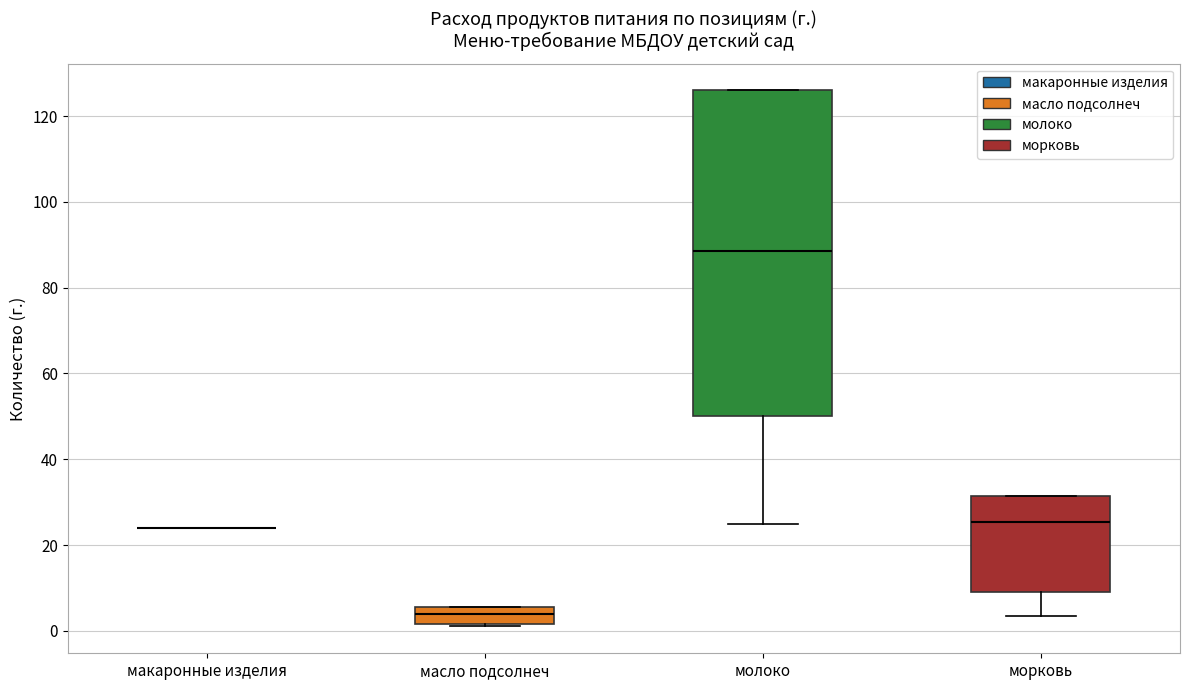

Reading left to right, transcribe this box plot: for each box, give where its median line is, the range the box spans, and where its two whiskers end, as read against the y-axis. The values are not printed on the chart, so give them approximately, as read against the axis.

макаронные изделия: box collapsed to a line at 24, whiskers 24 to 24
масло подсолнеч: median 4, box 2 to 6, whiskers 2 (just below the box's lower edge) to 6
молоко: median 88, box 50 to 126, whiskers 26 to 126
морковь: median 26, box 10 to 32, whiskers 4 to 32